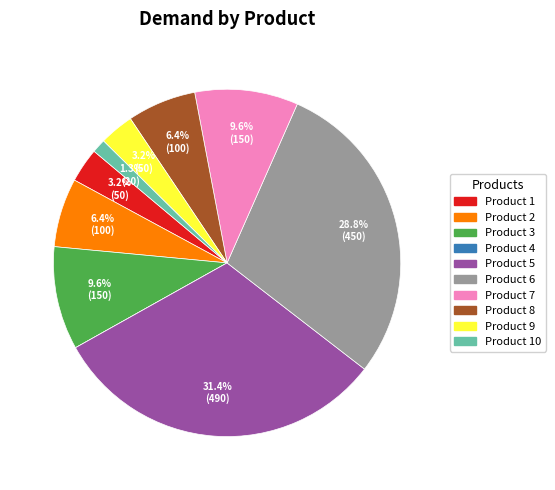

Is there a majority slice in this chart?

No